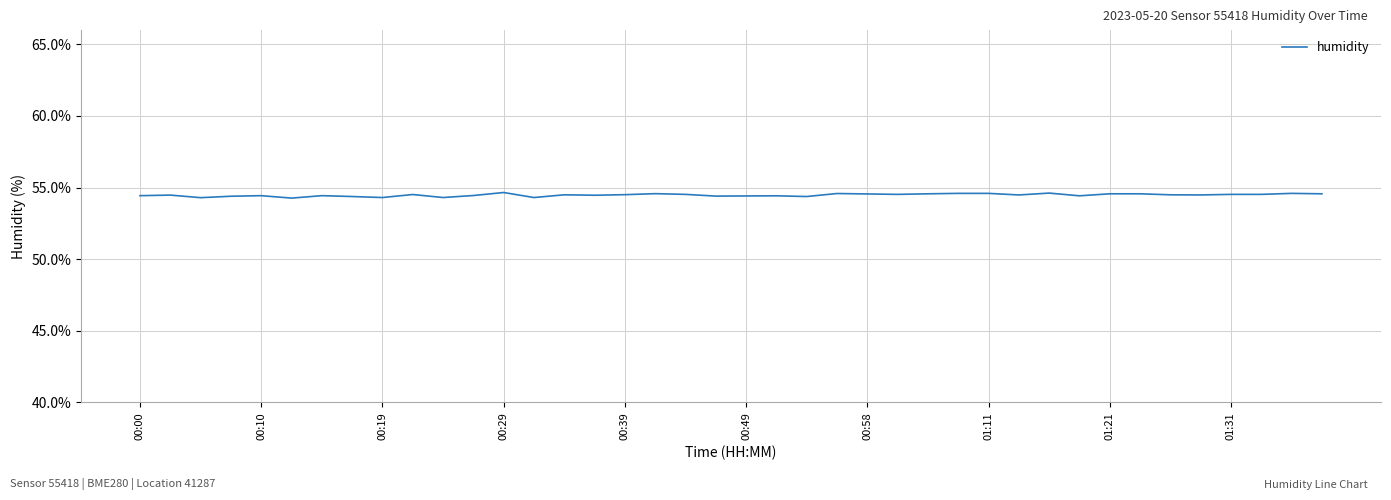

What is the minimum value shown in the chart?

54.3